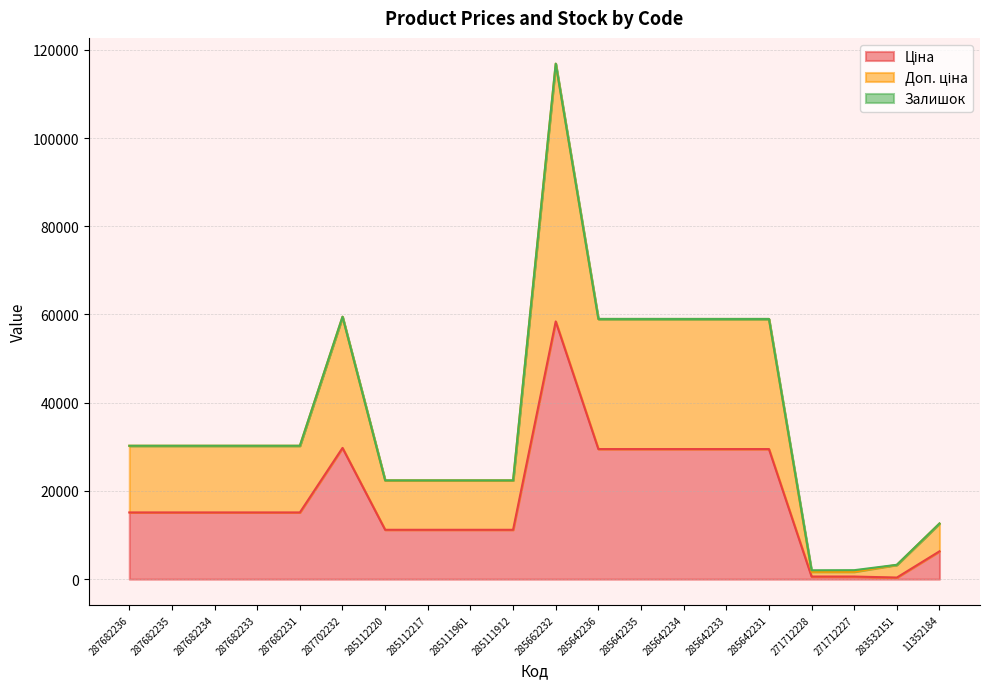

In Ціна, how many points are higher than both neighbors (excluding endpoints)?

2